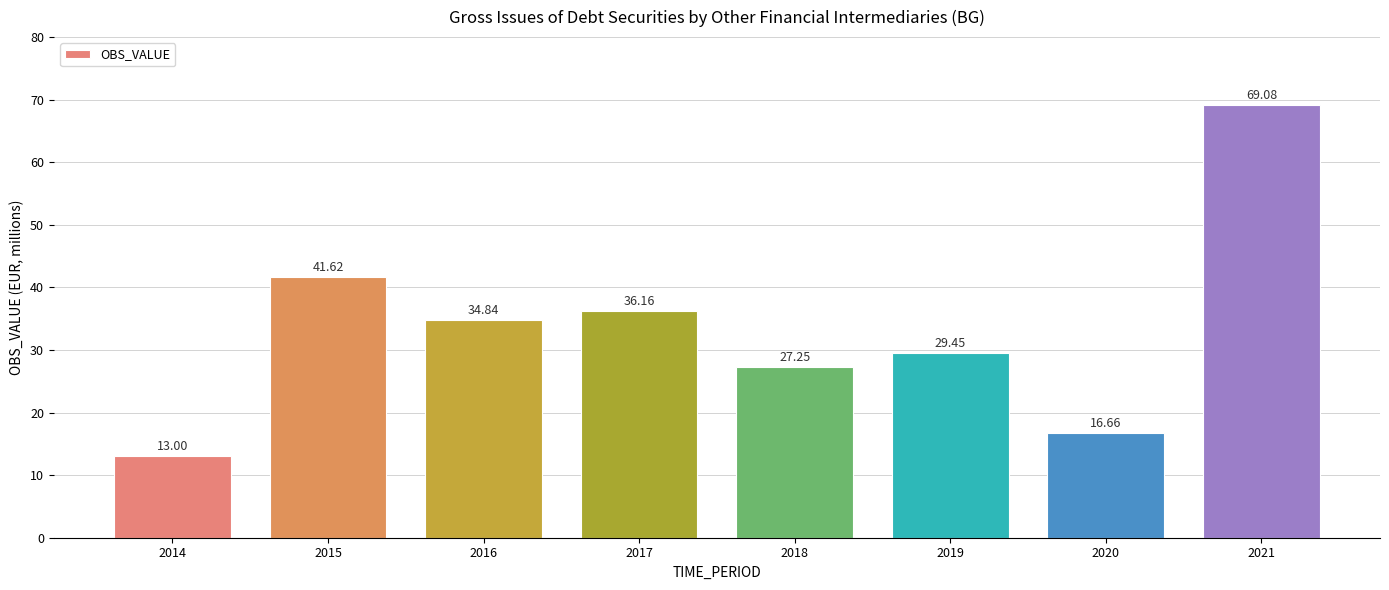

Is it true that the value at 2019 is 29.5?

True